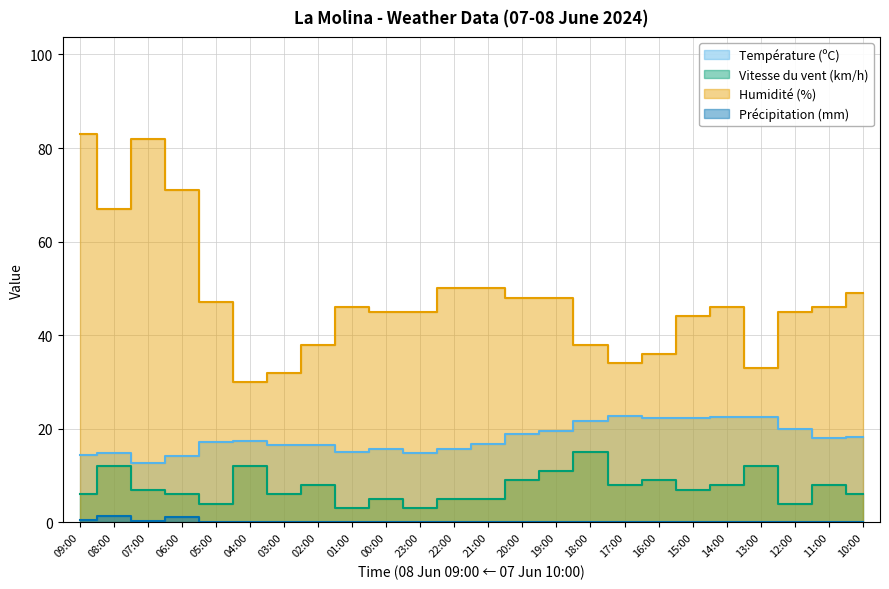

Between 01:00 and 08:00, which is larger?

01:00